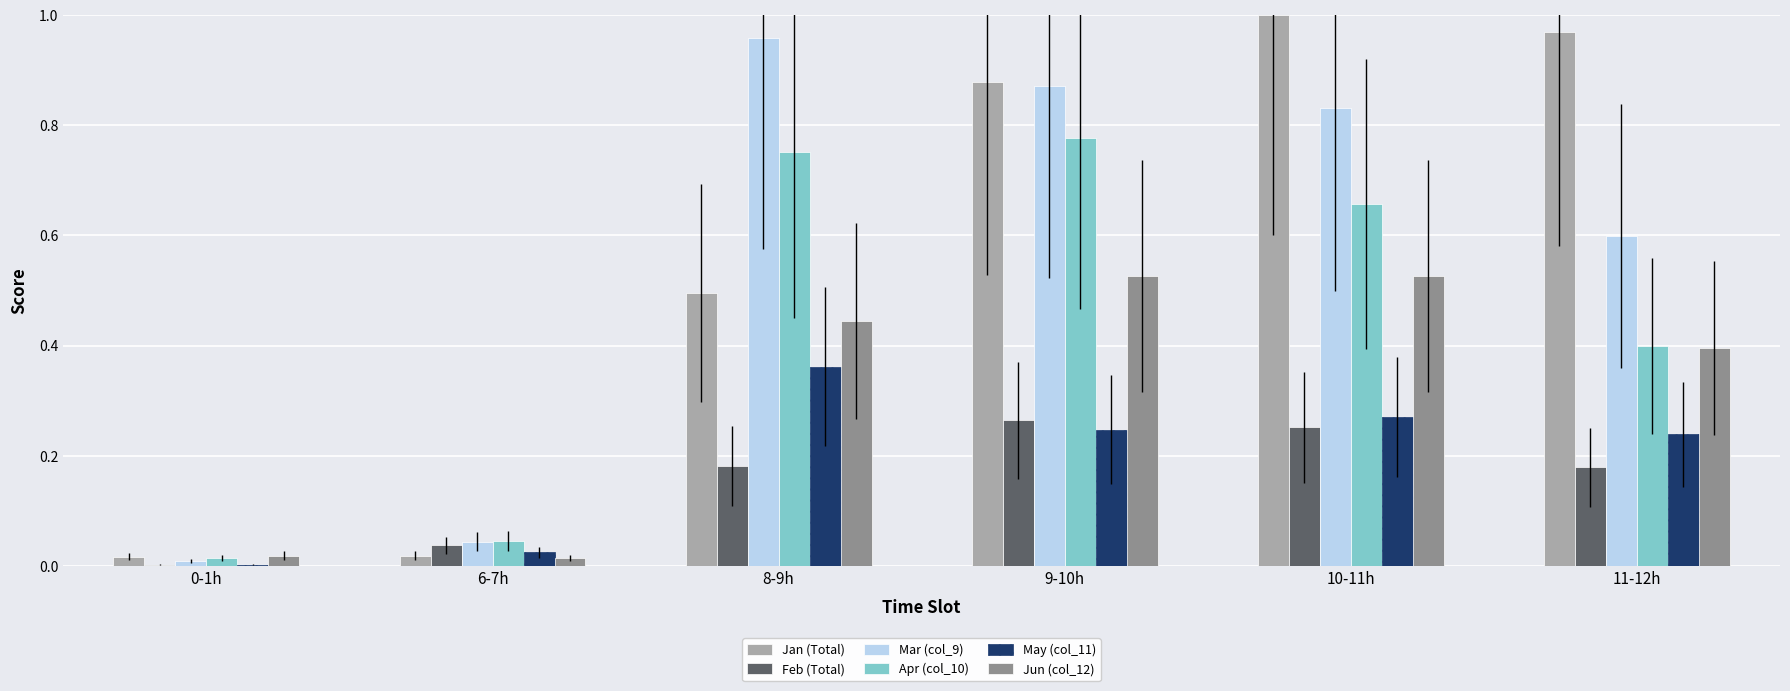

True or false: Feb (Total) has a value of 0.0 at 0-1h.

True